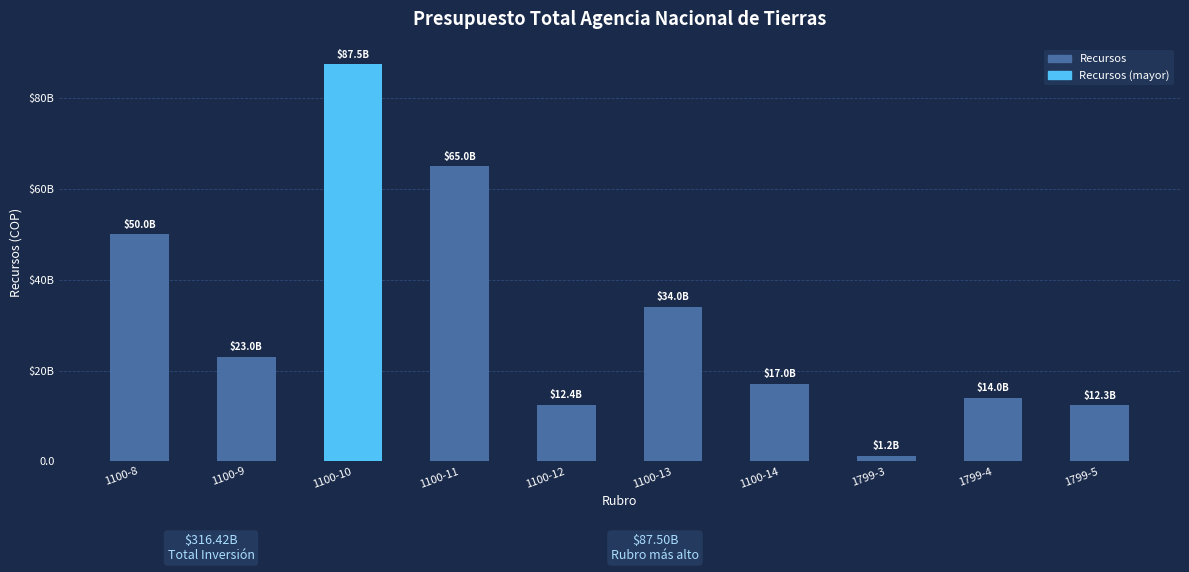

Does the chart contain any negative values?

No